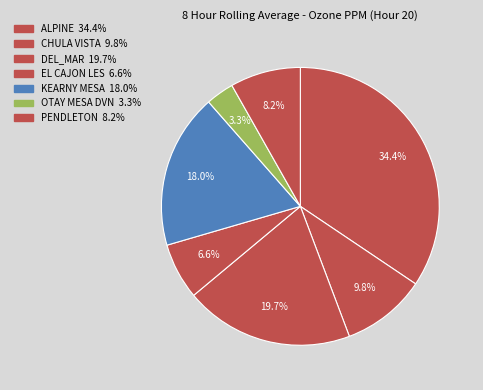

How many segments does this pie chart have?

7